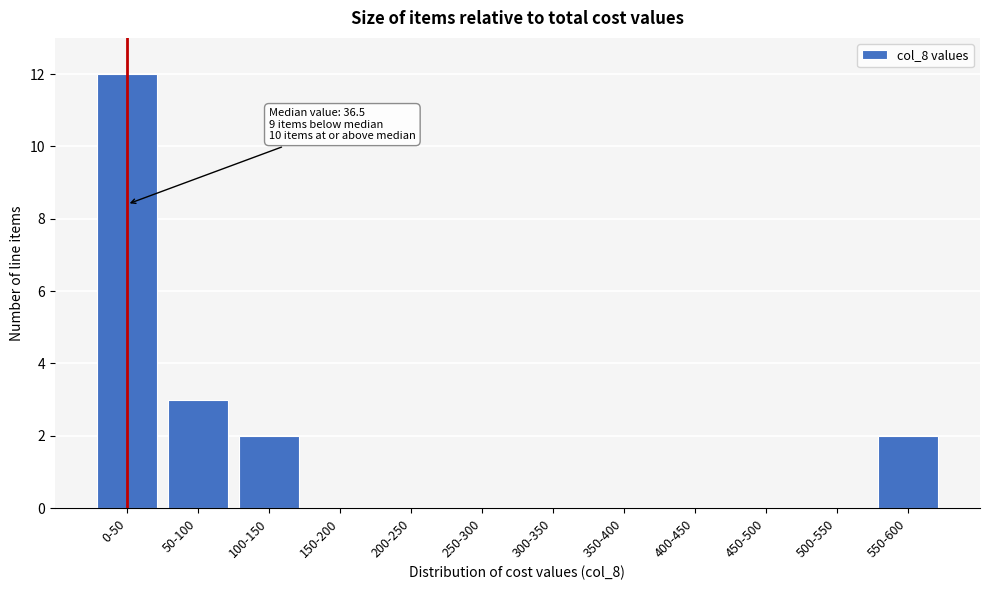

Reading right to left, extract all data points from this chart.

550-600=2	500-550=0	450-500=0	400-450=0	350-400=0	300-350=0	250-300=0	200-250=0	150-200=0	100-150=2	50-100=3	0-50=12